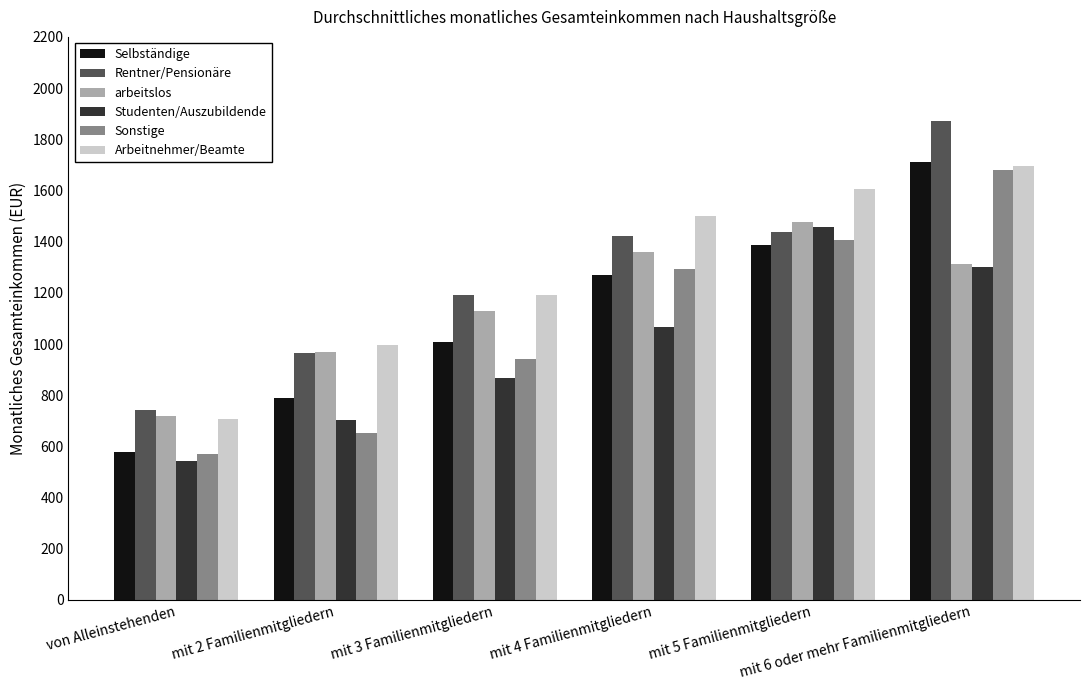

True or false: arbeitslos has a value of 2137 at mit 5 Familienmitgliedern.

False